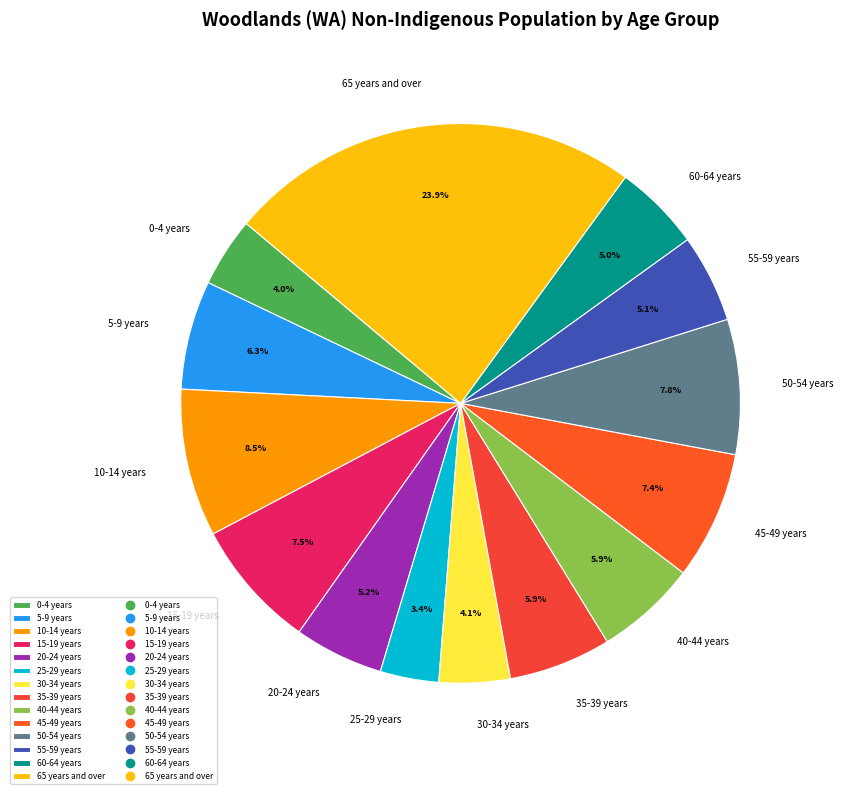

Which has a higher value, 30-34 years or 10-14 years?

10-14 years